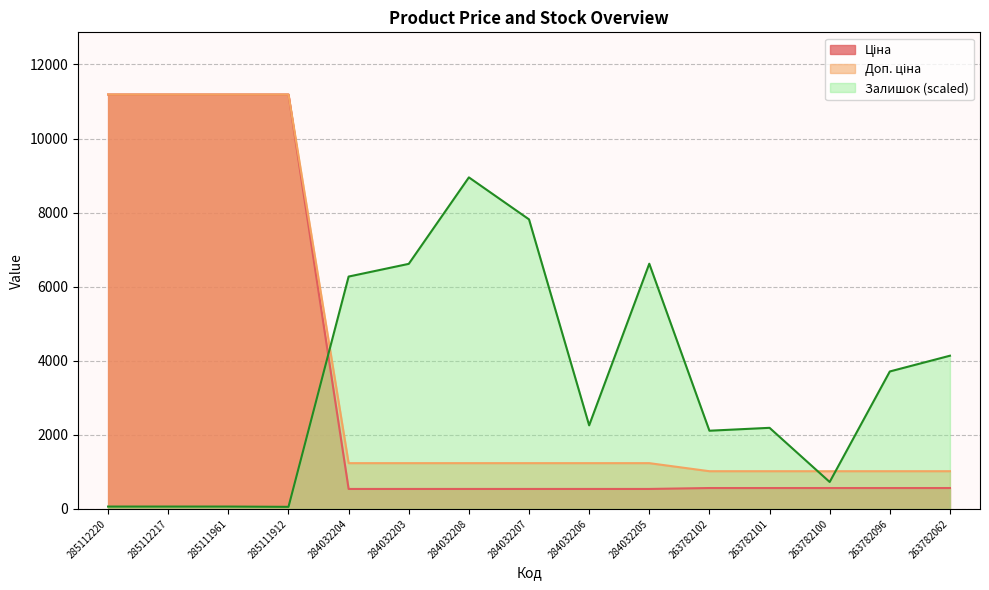

Reading right to left, transcribe all the data shown in this chart.

Ціна: 564.0	564.0	564.0	564.0	564.0	539.0	539.0	539.0	539.0	539.0	539.0	11188.2	11188.2	11188.2	11188.2
Доп. ціна: 1017.8	1017.8	1017.8	1017.8	1017.8	1235.4	1235.4	1235.4	1235.4	1235.4	1235.4	11188.2	11188.2	11188.2	11188.2
Залишок: 4135.9	3710.7	727.2	2189.1	2110.8	6619.7	2256.3	7816.8	8950.5	6615.9	6272.8	55.9	63.4	63.4	63.4